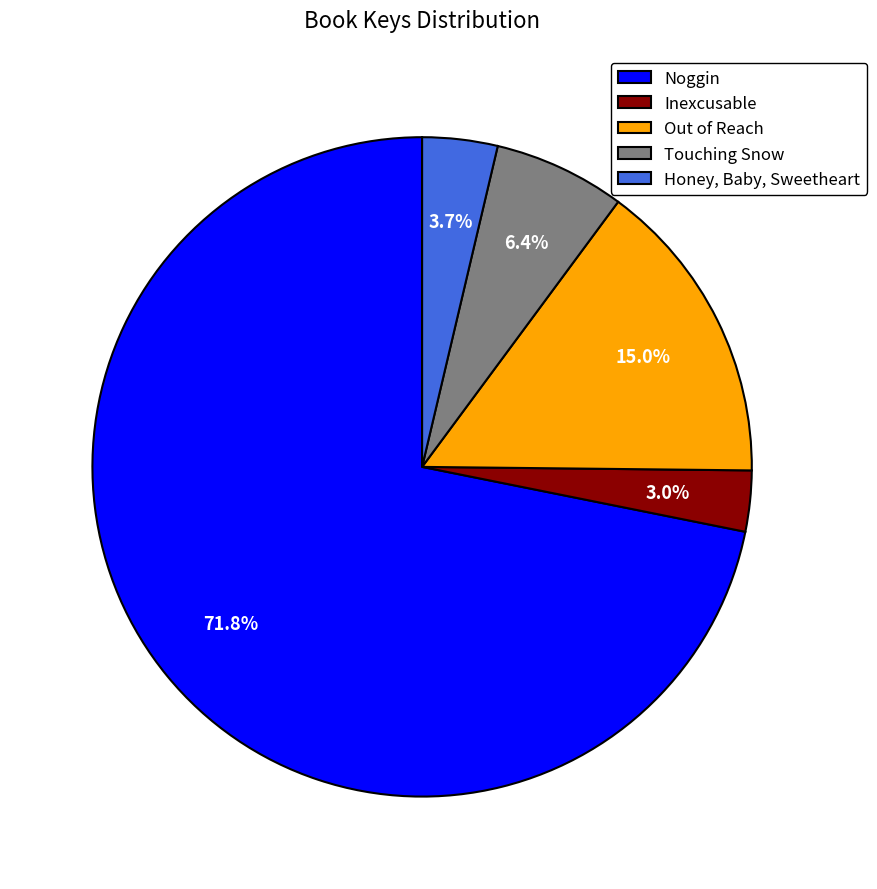

How many segments does this pie chart have?

5